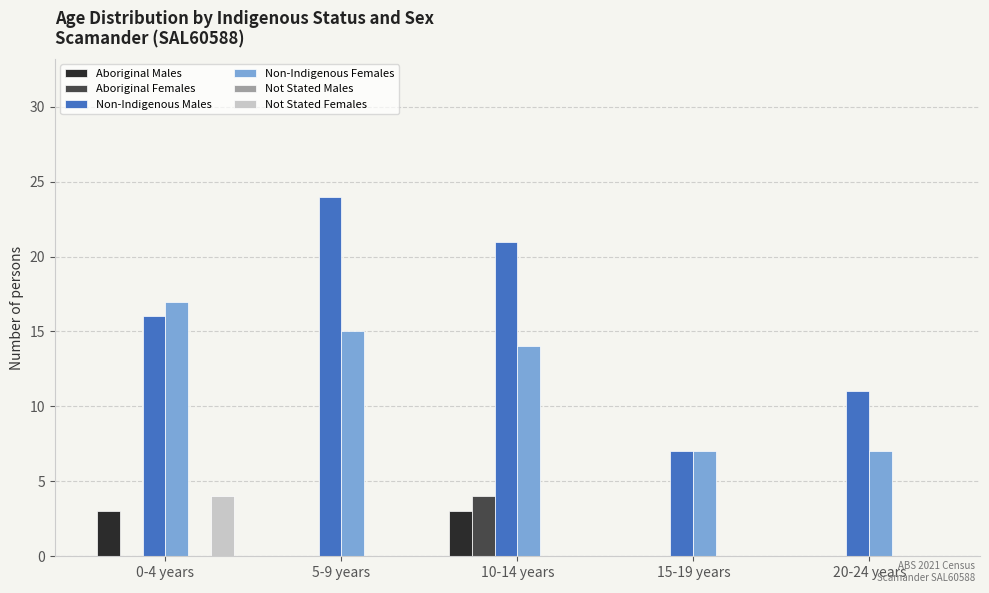

Count the Aboriginal Males values in the range 0 to 3.

5